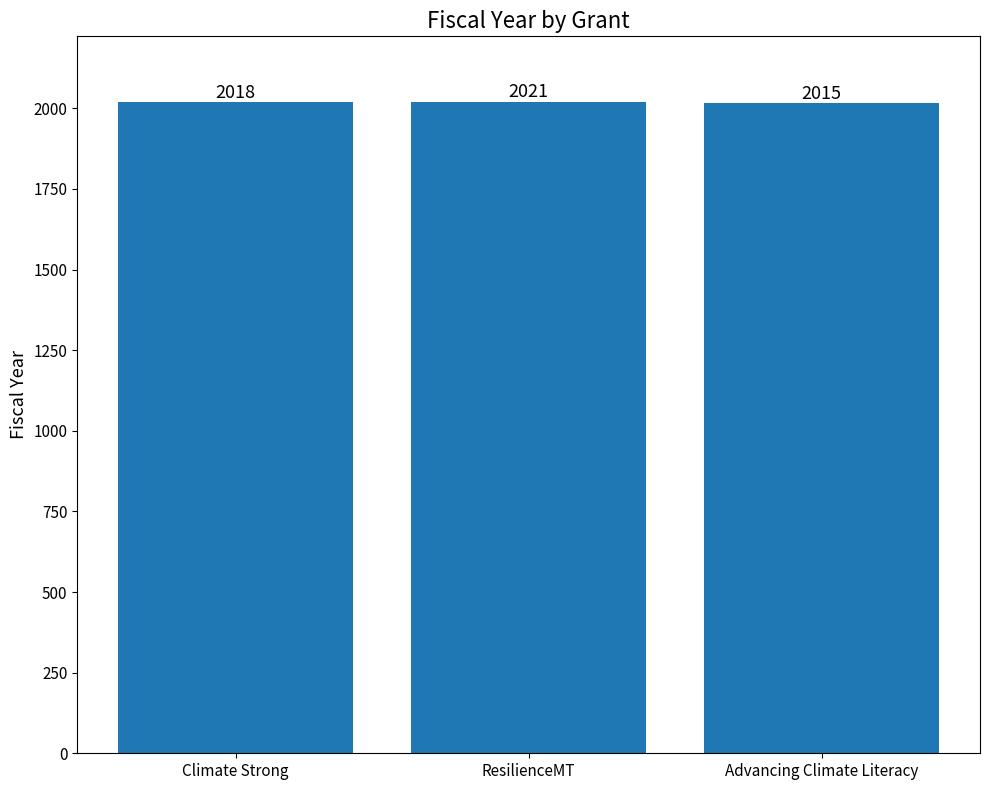

Where is the data nearest to the value 2018?

Climate Strong